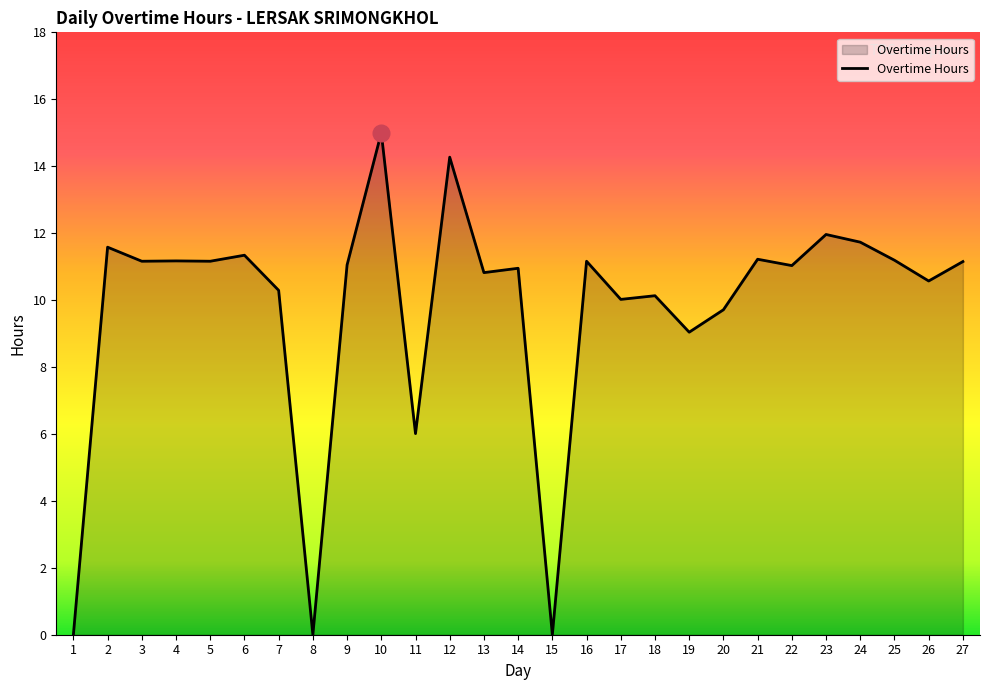

What is the difference between the maximum and minimum values?

15.0